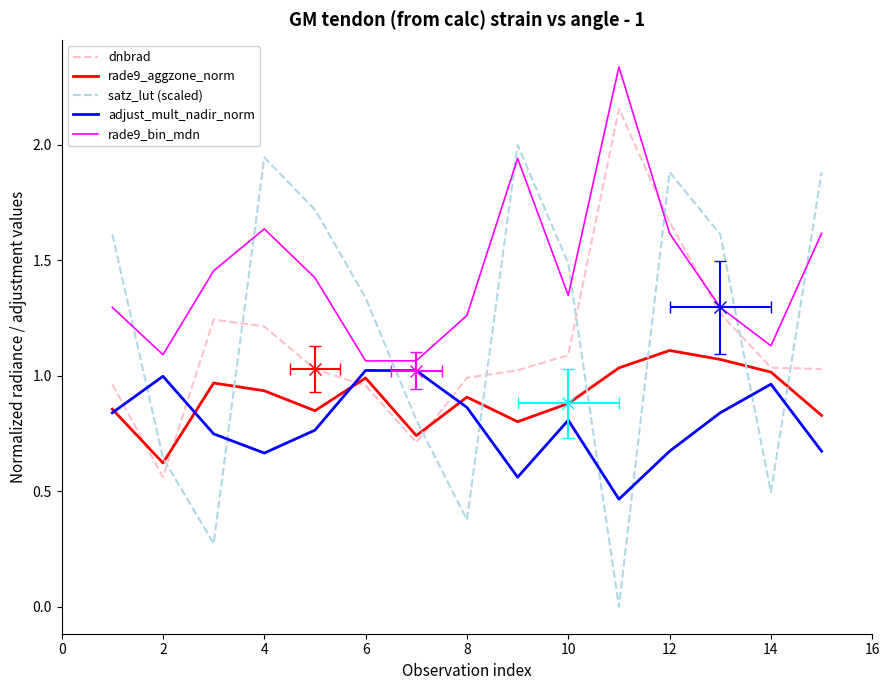

In dnbrad, how many points are lower than both neighbors (excluding endpoints)?

2